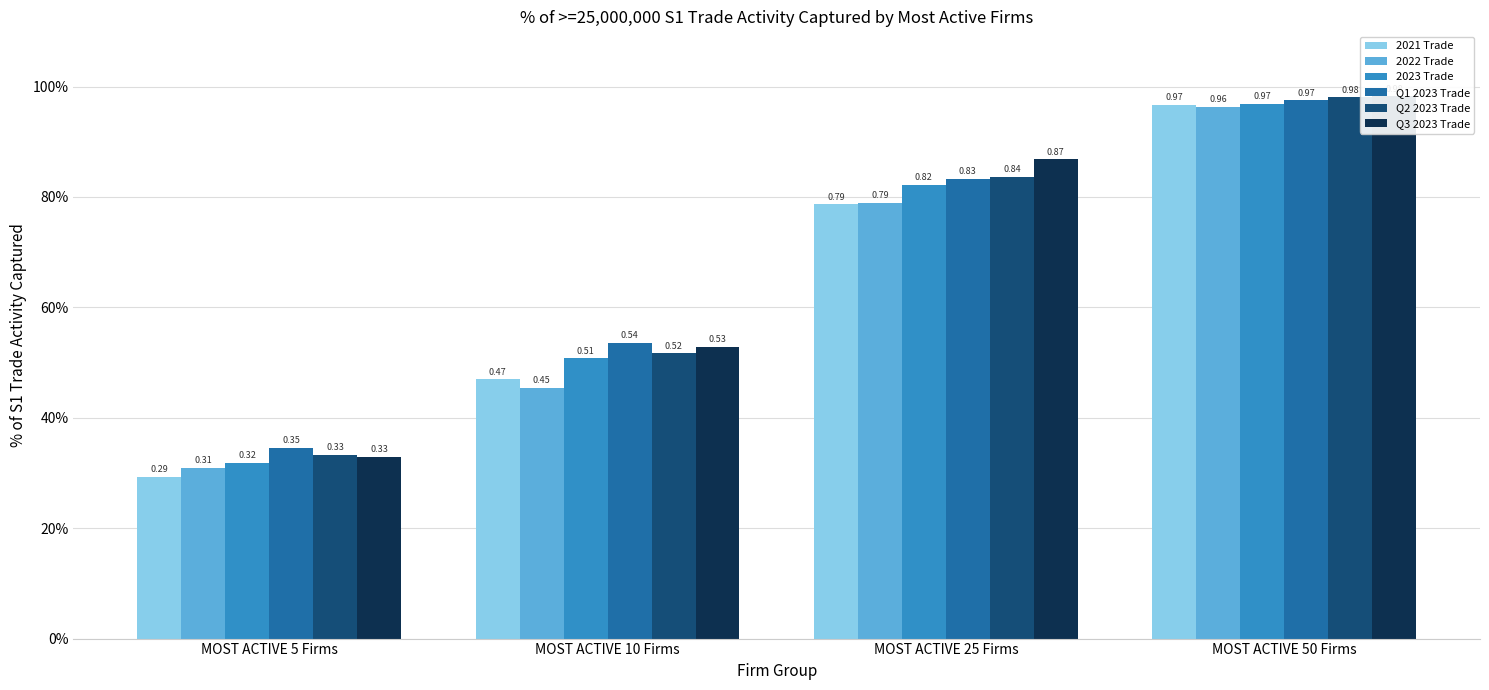

Reading left to right, transcribe all the data shown in this chart.

2021 Trade: 0.3	0.5	0.8	1.0
2022 Trade: 0.3	0.5	0.8	1.0
2023 Trade: 0.3	0.5	0.8	1.0
Q1 2023 Trade: 0.3	0.5	0.8	1.0
Q2 2023 Trade: 0.3	0.5	0.8	1.0
Q3 2023 Trade: 0.3	0.5	0.9	1.0